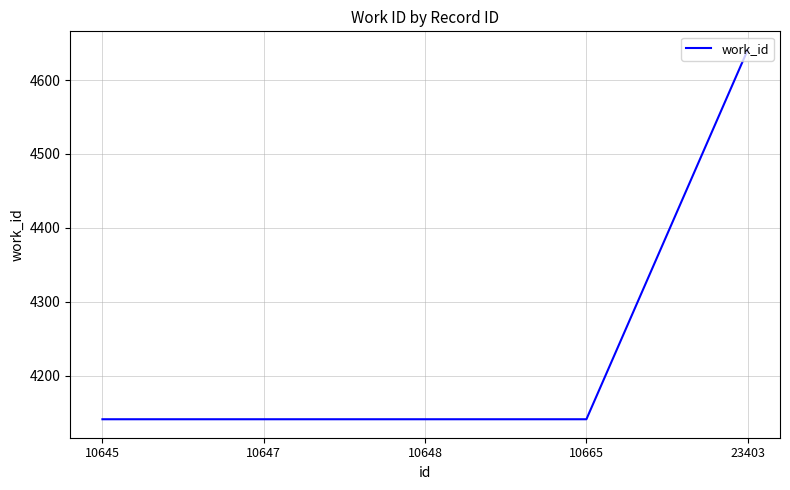

What is the greatest value displayed?

4641